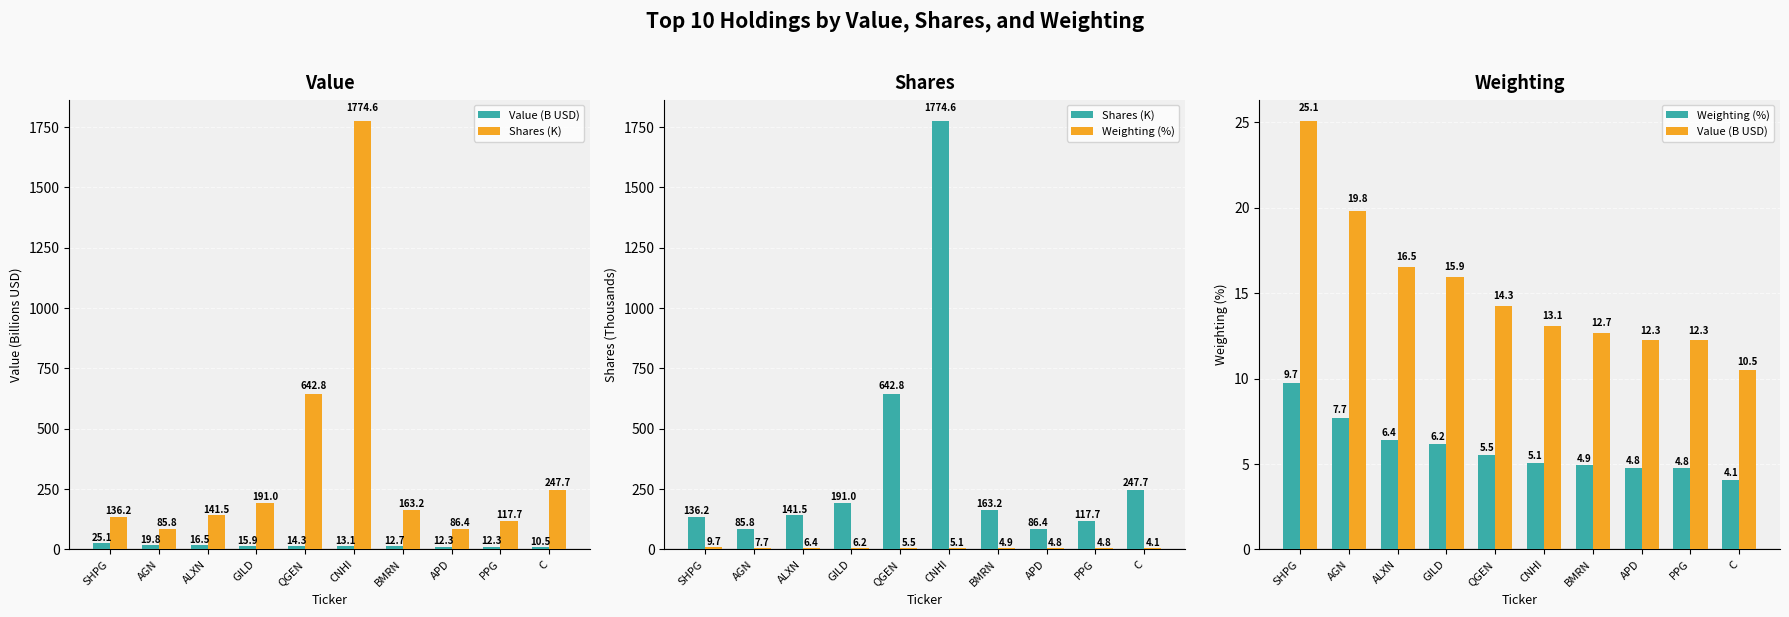

Is the value of Value (B USD) at PPG greater than the value of Weighting (%) at SHPG?

Yes